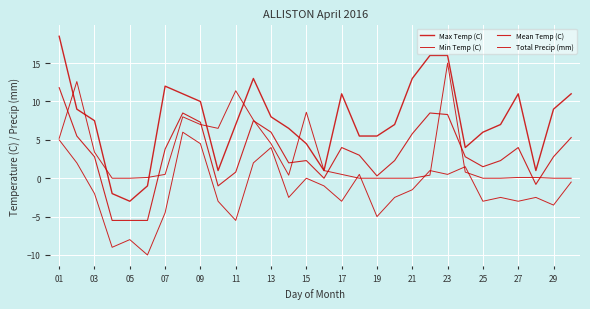

How many lines are shown in the chart?

4